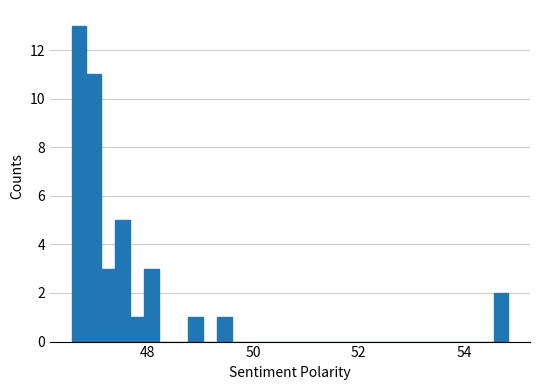

Around what value on the x-axis is the tallest bar? Give the approximate position of its centre, as read against the axis.

46.6